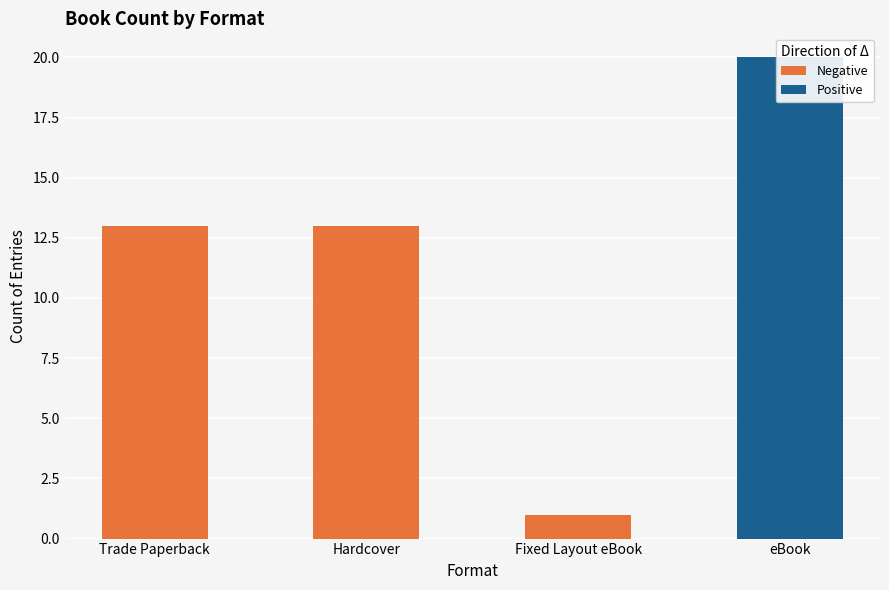

Which has a higher value, Fixed Layout eBook or Hardcover?

Hardcover